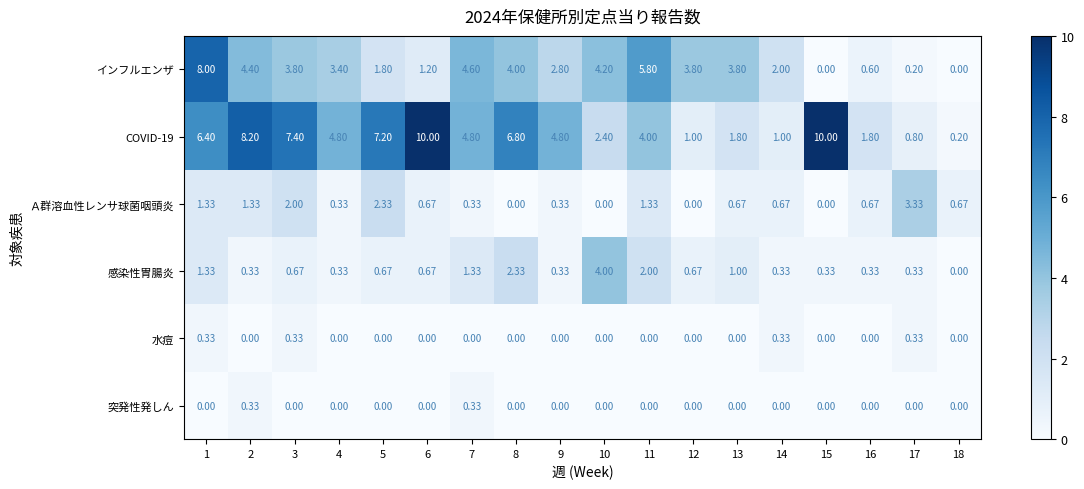

At how many categories does at least one series exceed 3?

15